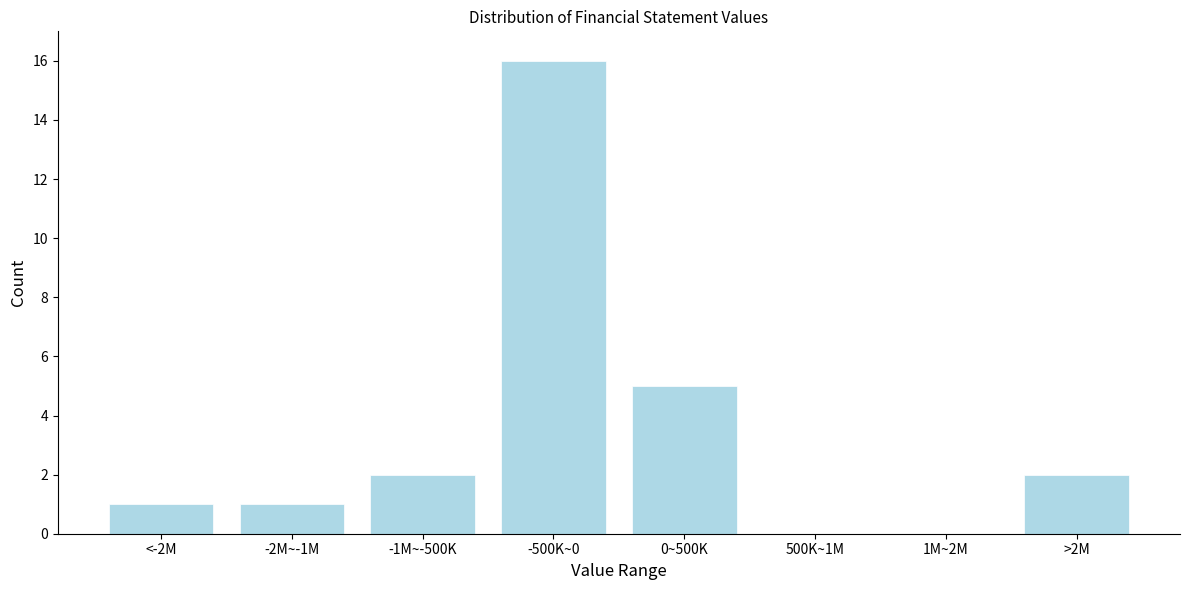

Reading left to right, what are all the values shown in this chart?

<-2M=1	-2M~-1M=1	-1M~-500K=2	-500K~0=16	0~500K=5	500K~1M=0	1M~2M=0	>2M=2